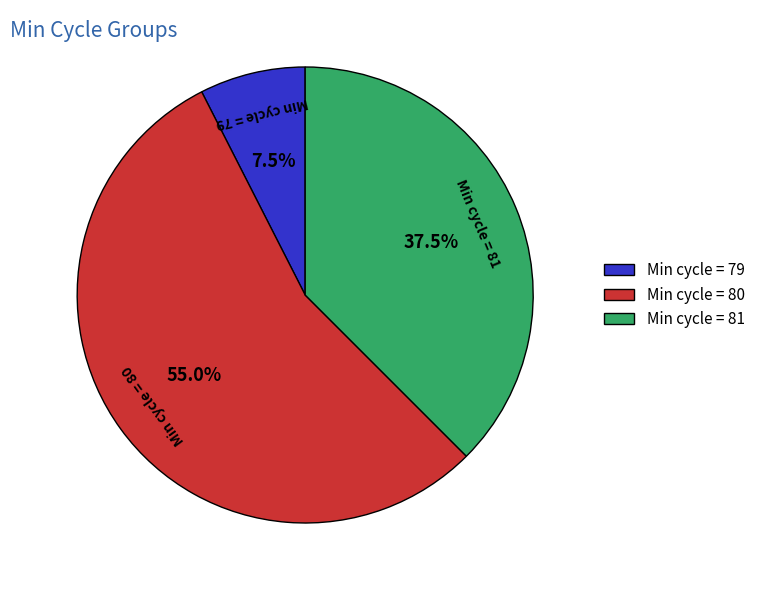

Does any single category account for the majority?

Yes